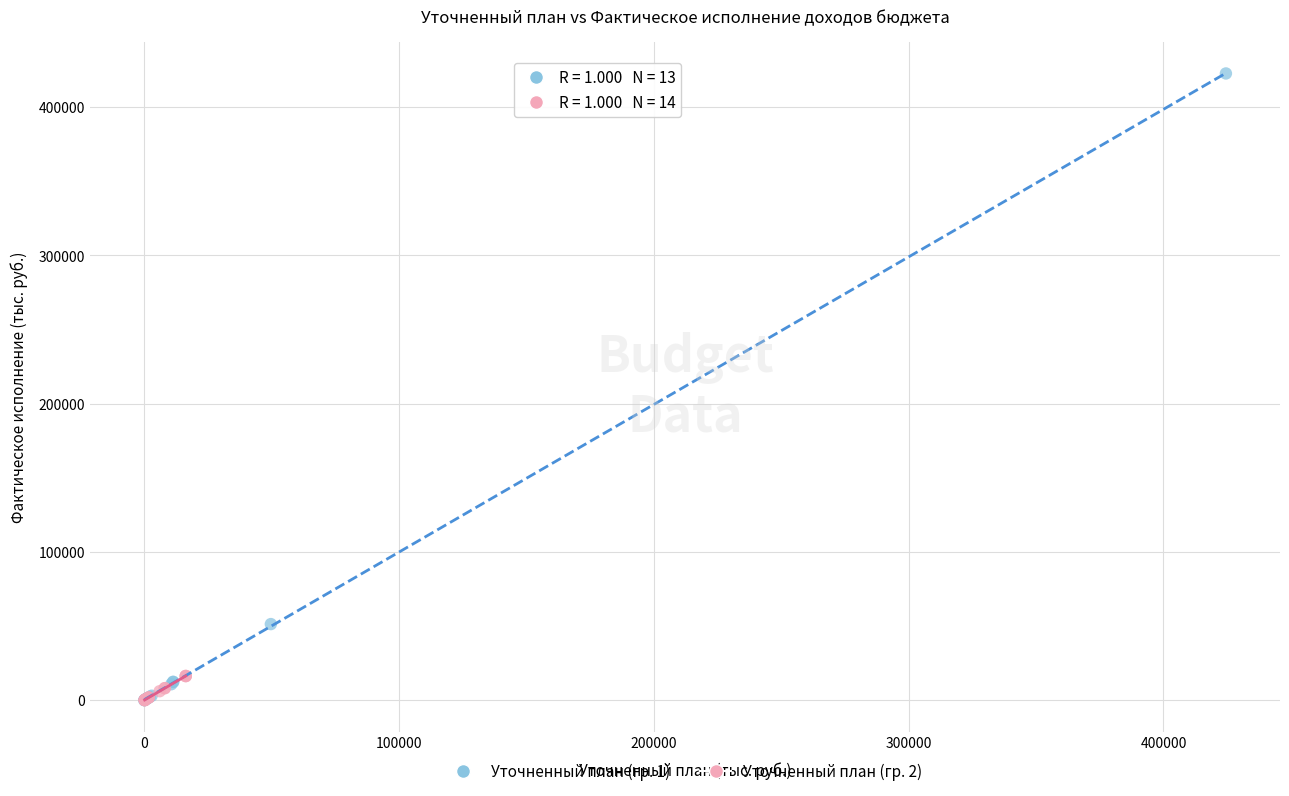

Which series reaches the maximum Y coordinate?

Уточненный план (гр. 1)